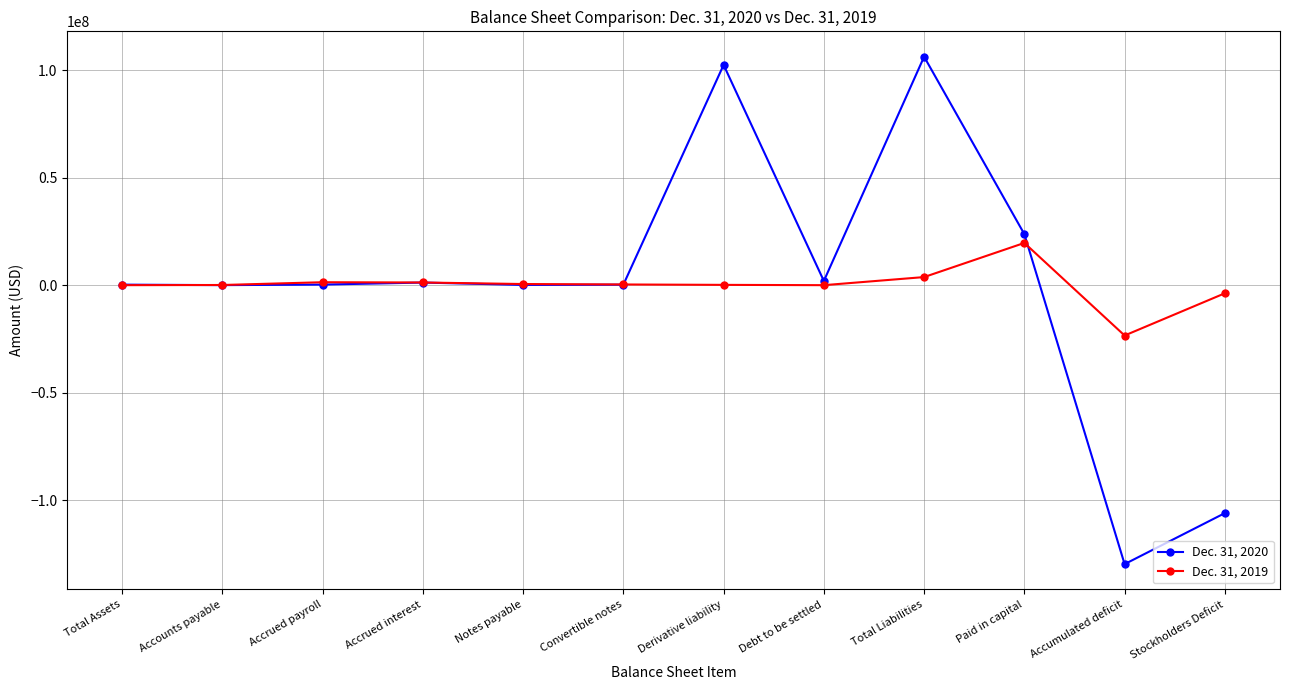

After their last crossing, which series has the higher values: Dec. 31, 2020 or Dec. 31, 2019?

Dec. 31, 2019